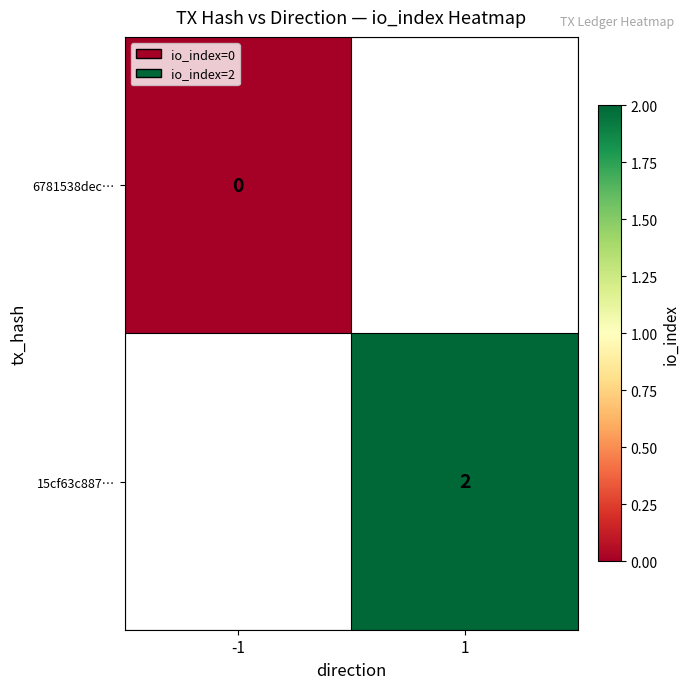

True or false: 15cf63c887… has a value of 1 at 1.

False